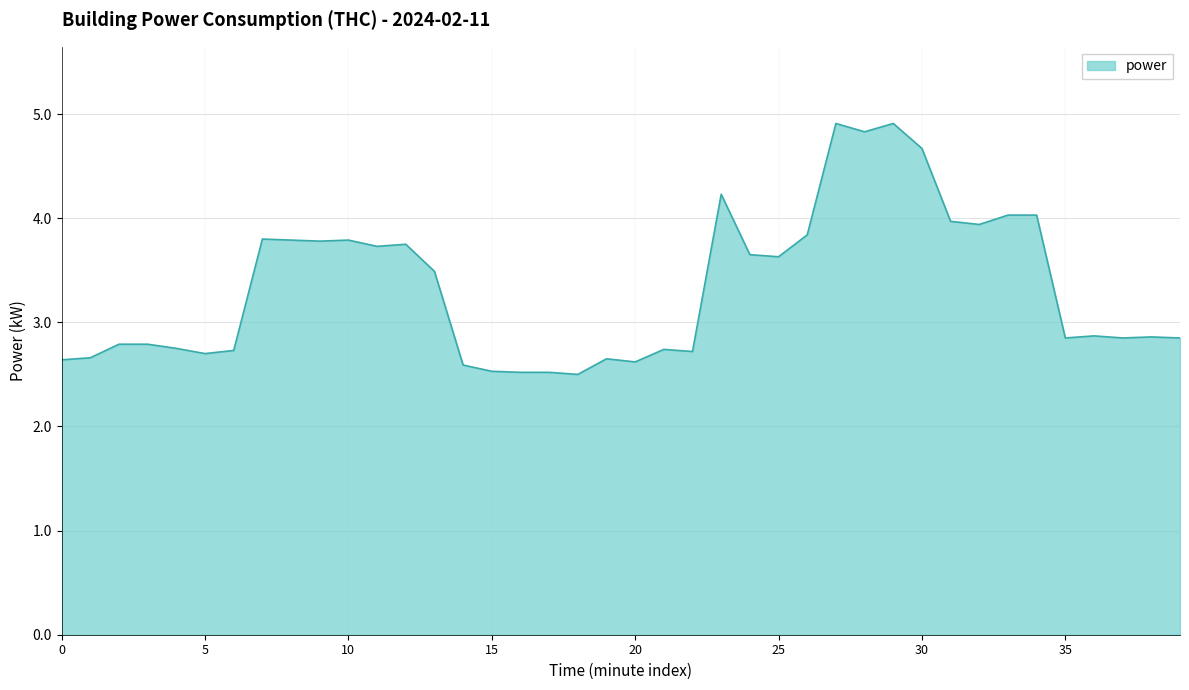

What is the smallest value displayed?

2.5